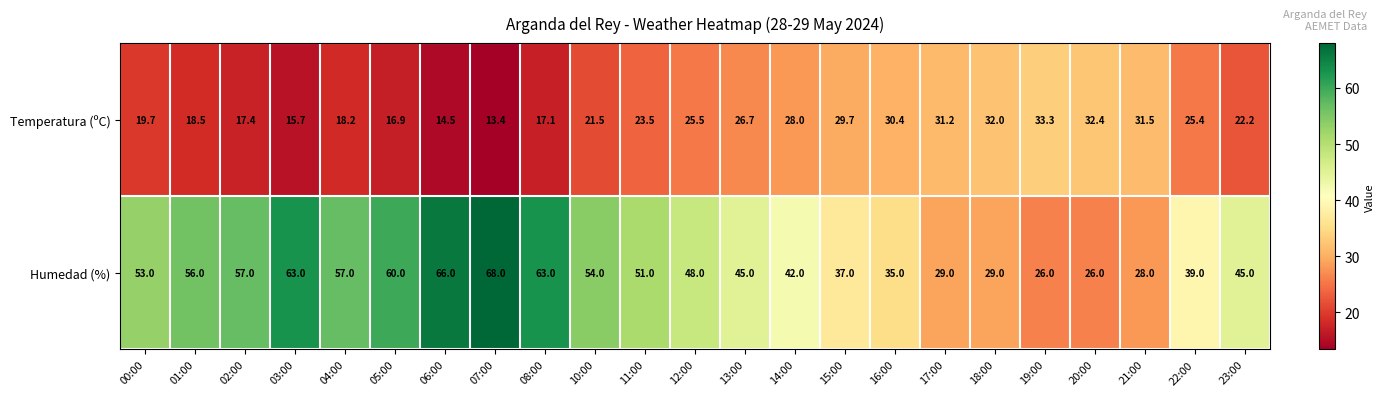

What is the maximum value for Humedad (%)?

68.0